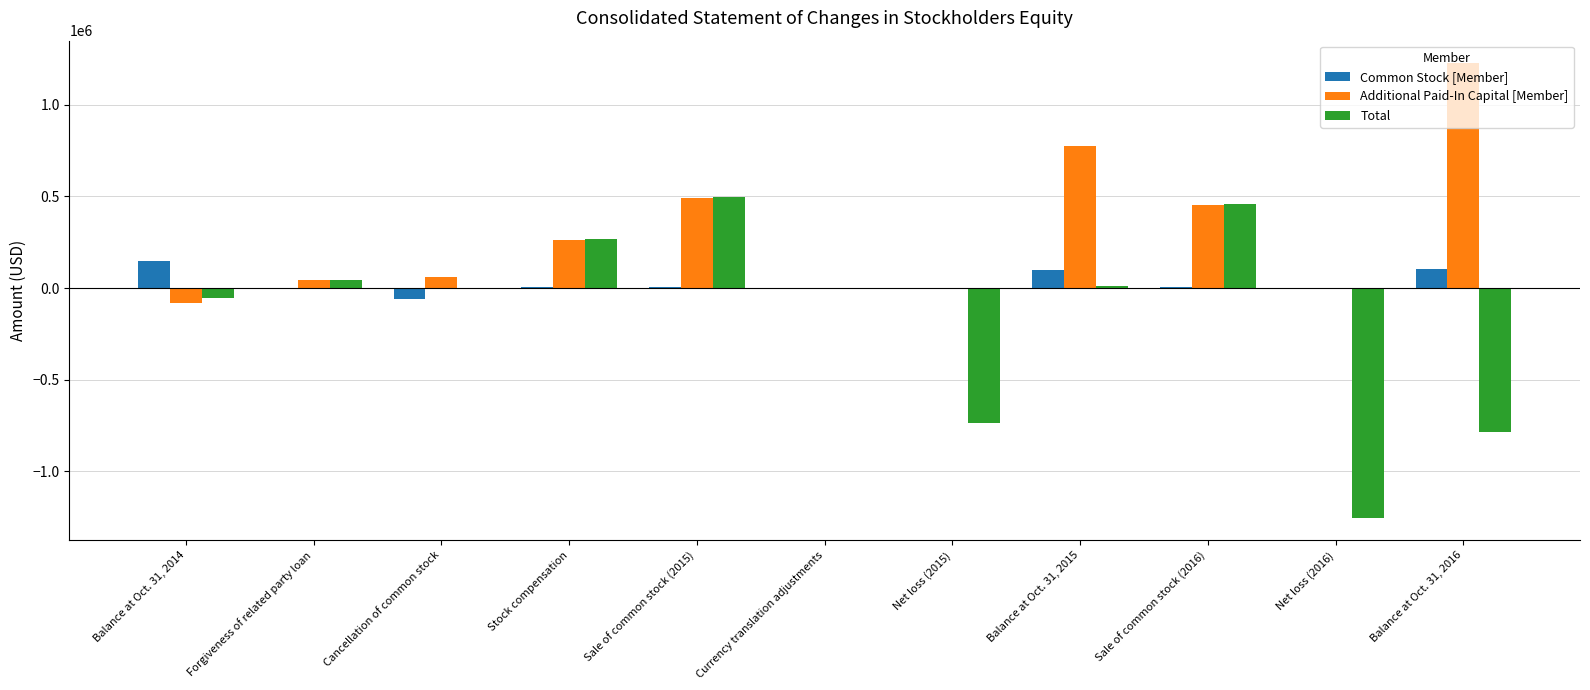

Read the Total value at Currency translation adjustments, to the nearest 100.

-2800